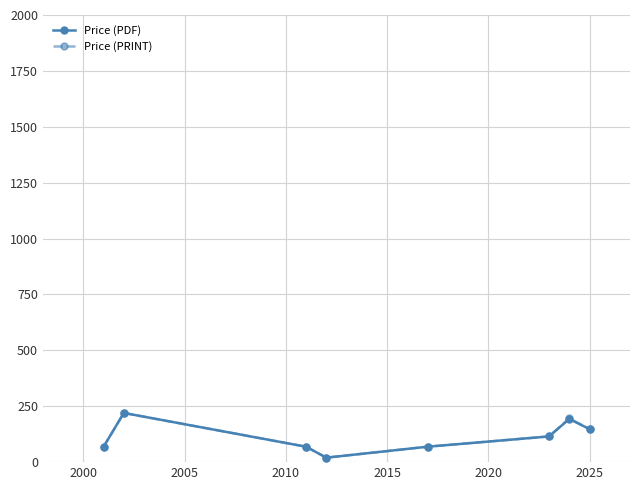

In Price (PRINT), how many points are lower than both neighbors (excluding endpoints)?

1